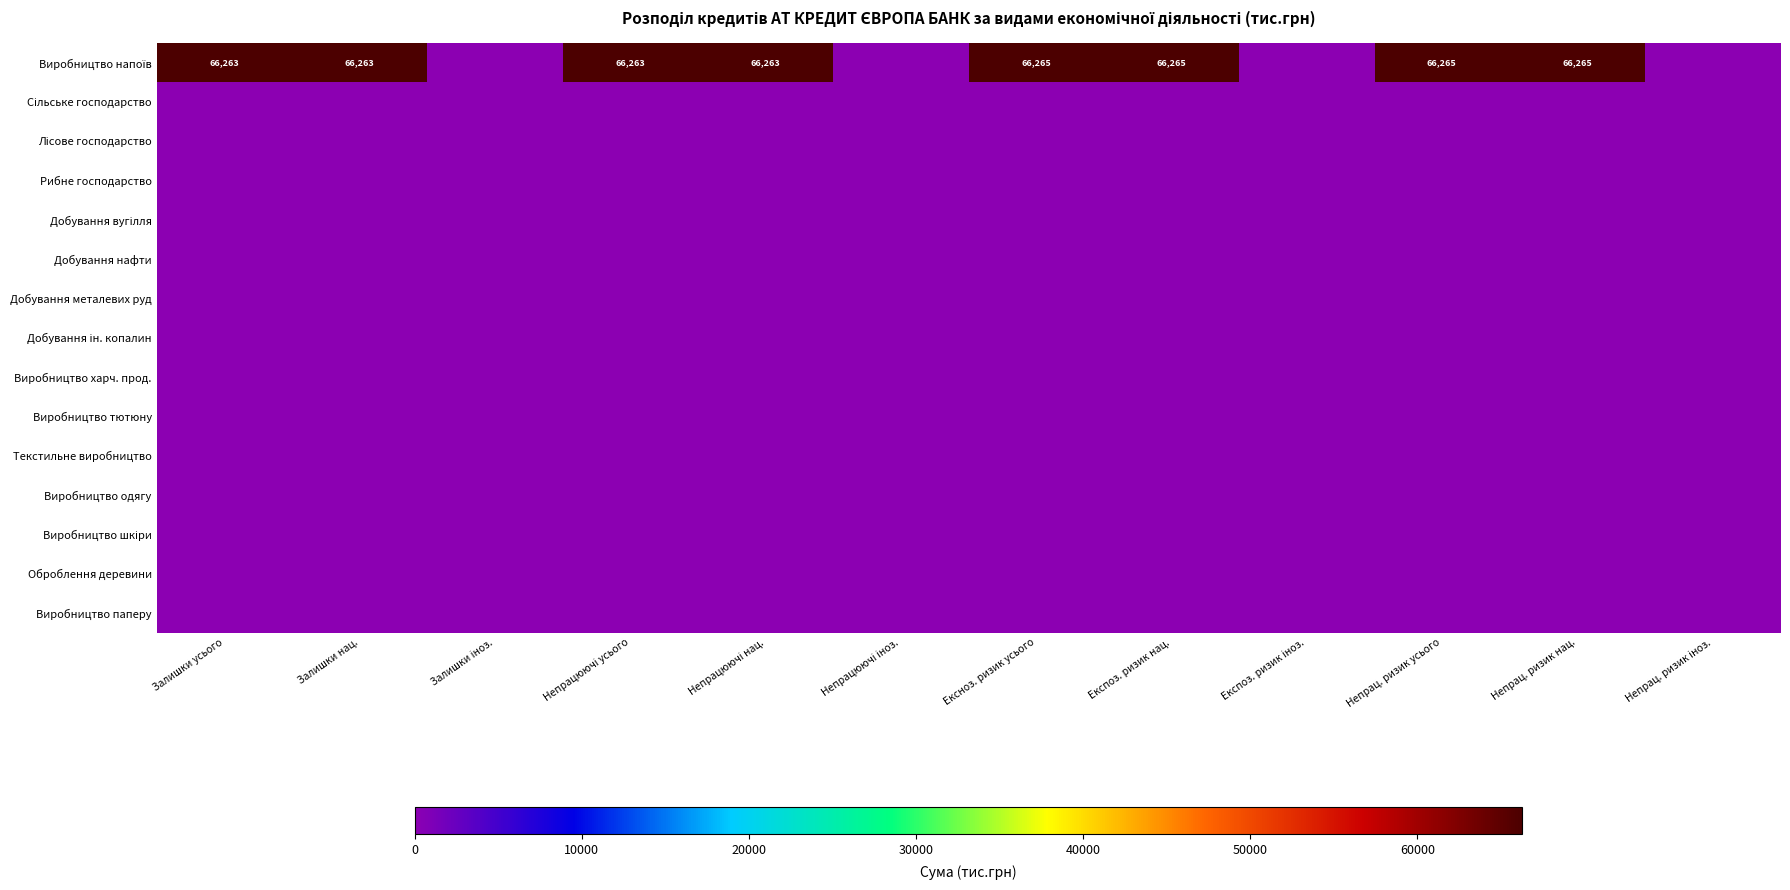

Is it true that Виробництво харч. прод. equals 0.0 at Ексноз. ризик усього?

True